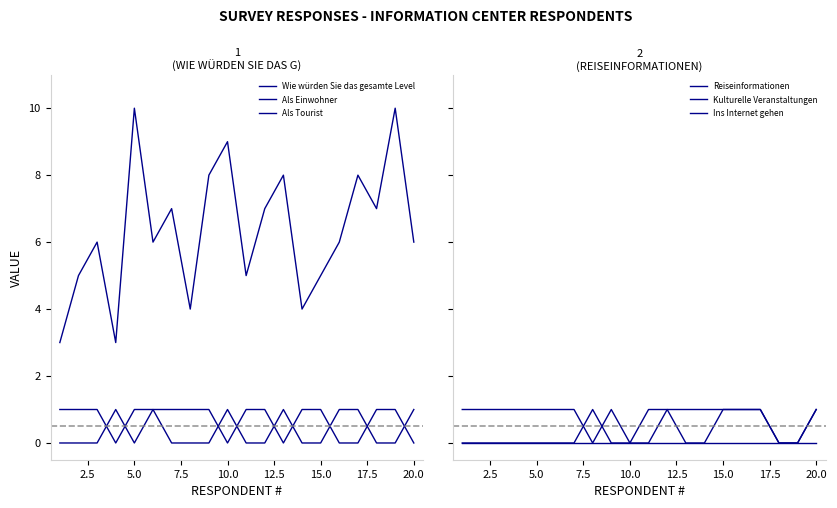

What is the maximum value for Wie würden Sie das gesamte Level?

10